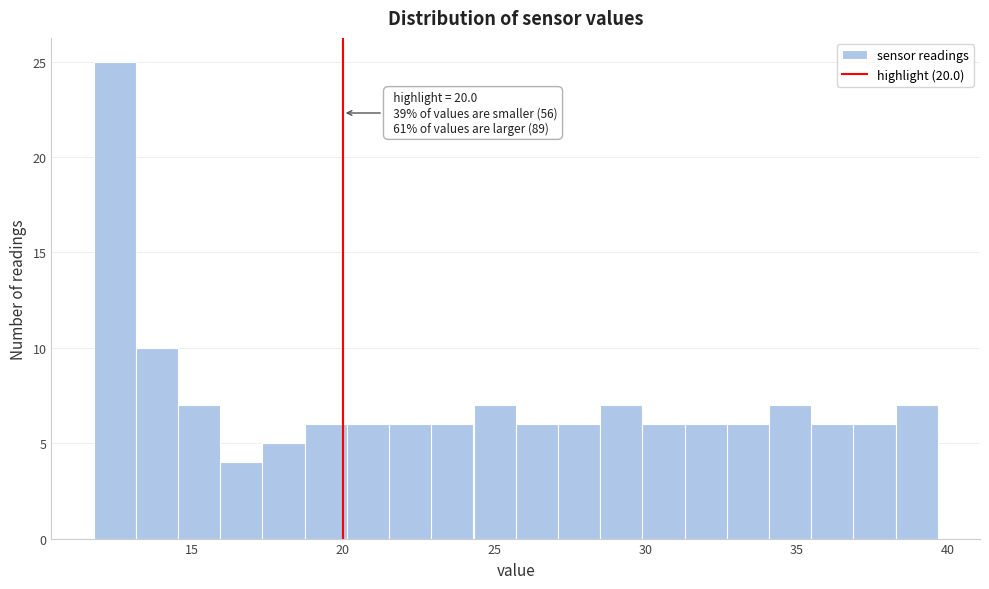

Around what value on the x-axis is the tallest bar? Give the approximate position of its centre, as read against the axis.

12.5